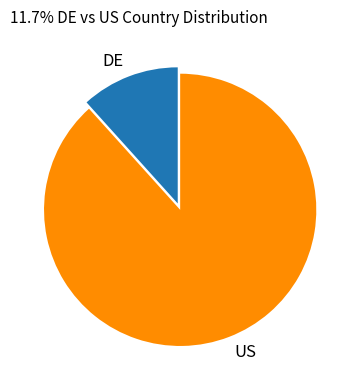

Between DE and US, which is larger?

US